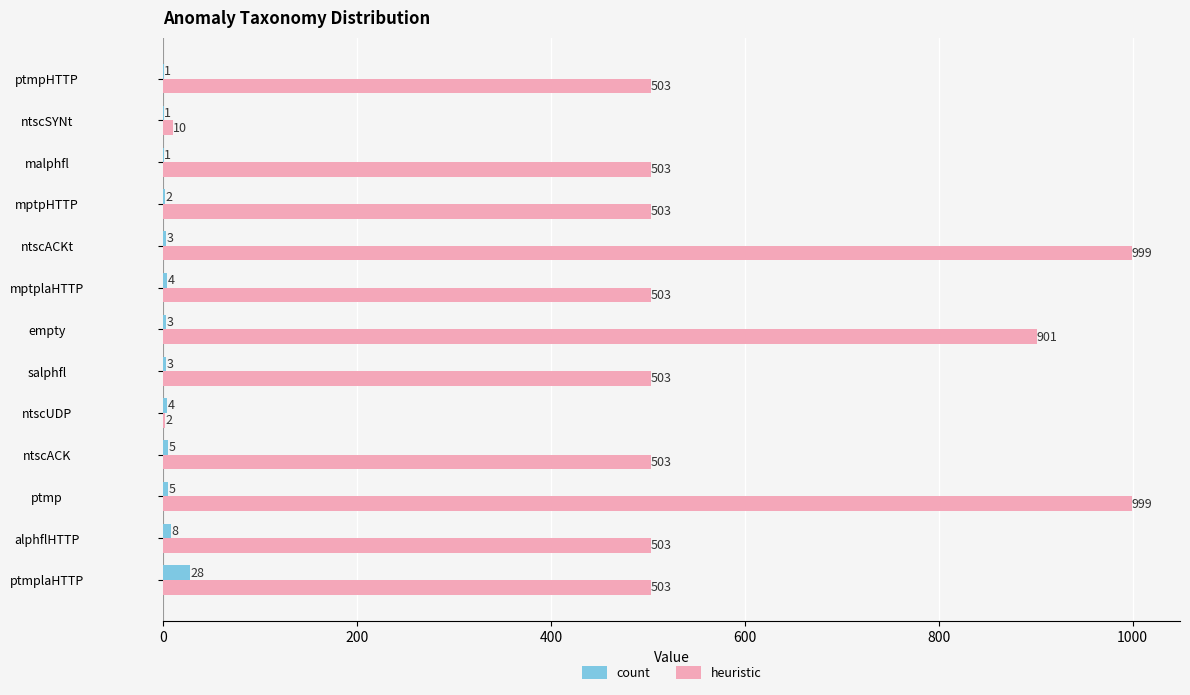

What is the greatest value displayed?

999